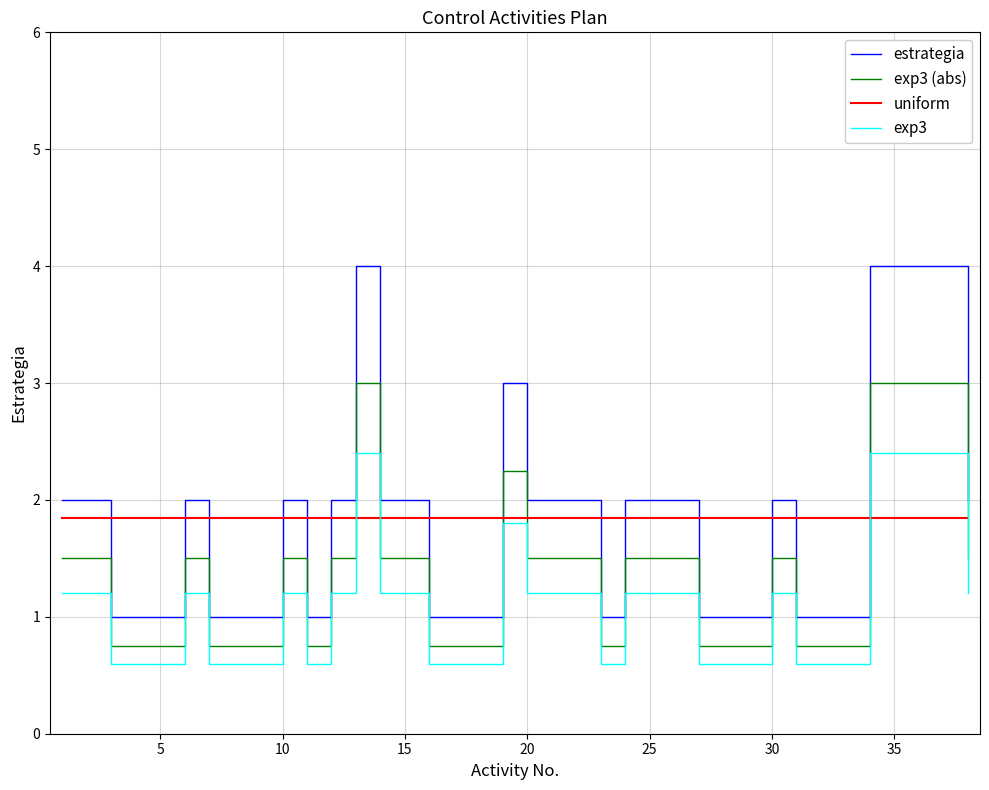

At how many categories does at least one series exceed 1?

38